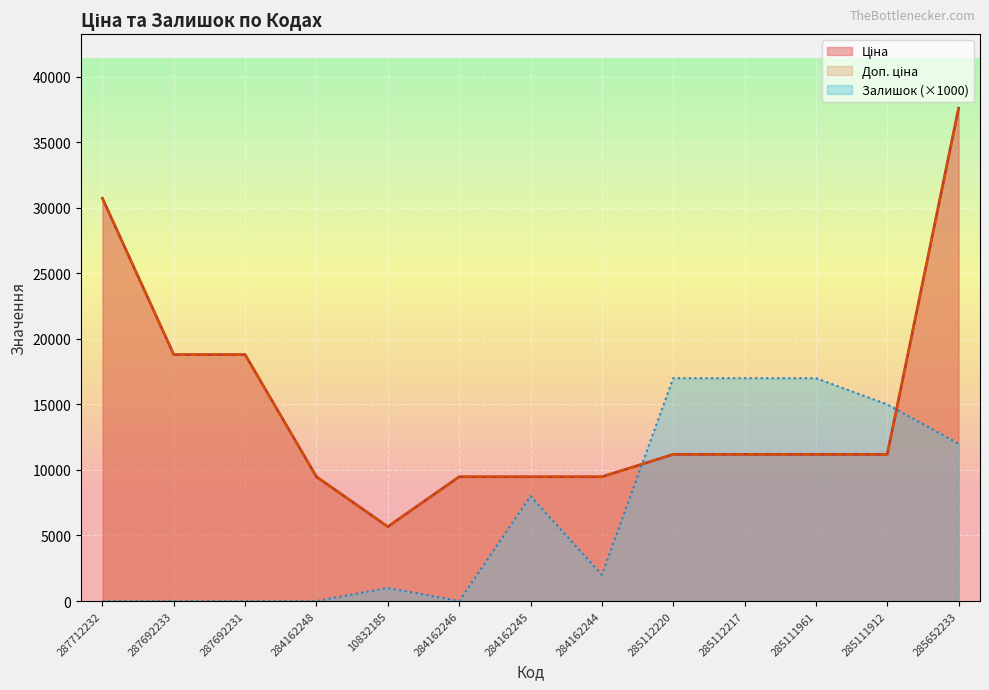

Which category has the highest value in the Ціна series?

285652233